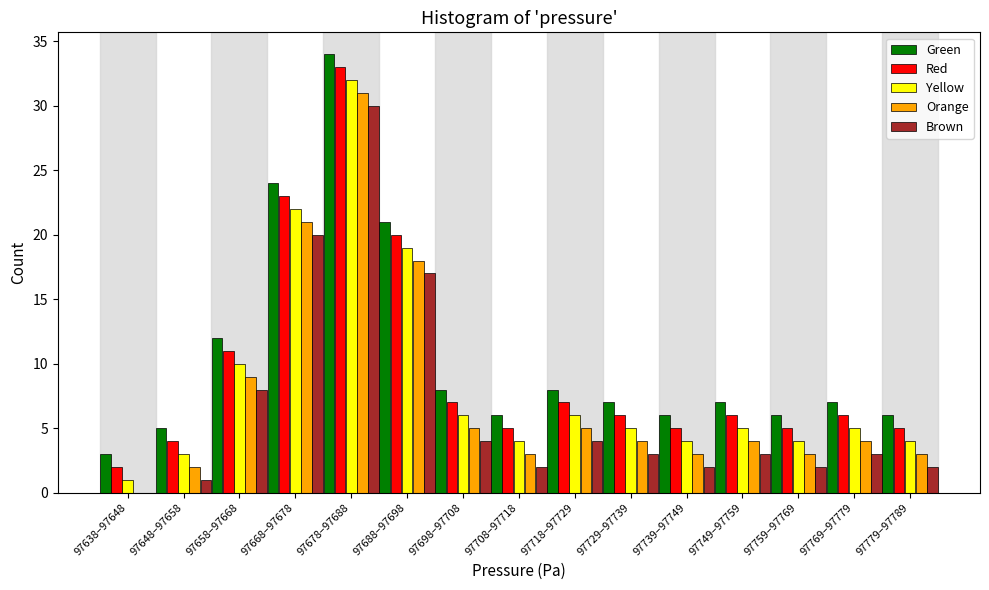

Is the value of Red at 97688–97698 greater than the value of Brown at 97739–97749?

Yes